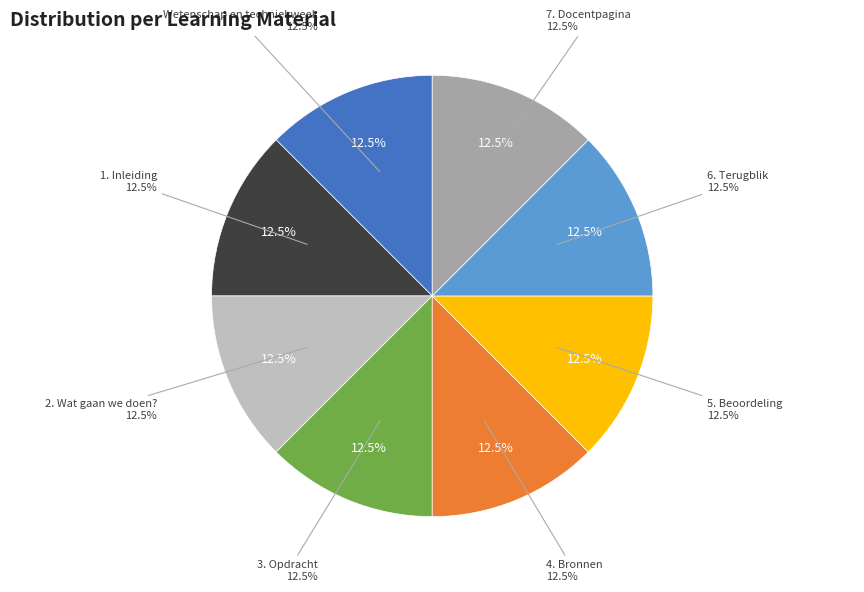

Is the sum of 3. Opdracht and 6. Terugblik greater than half?

No